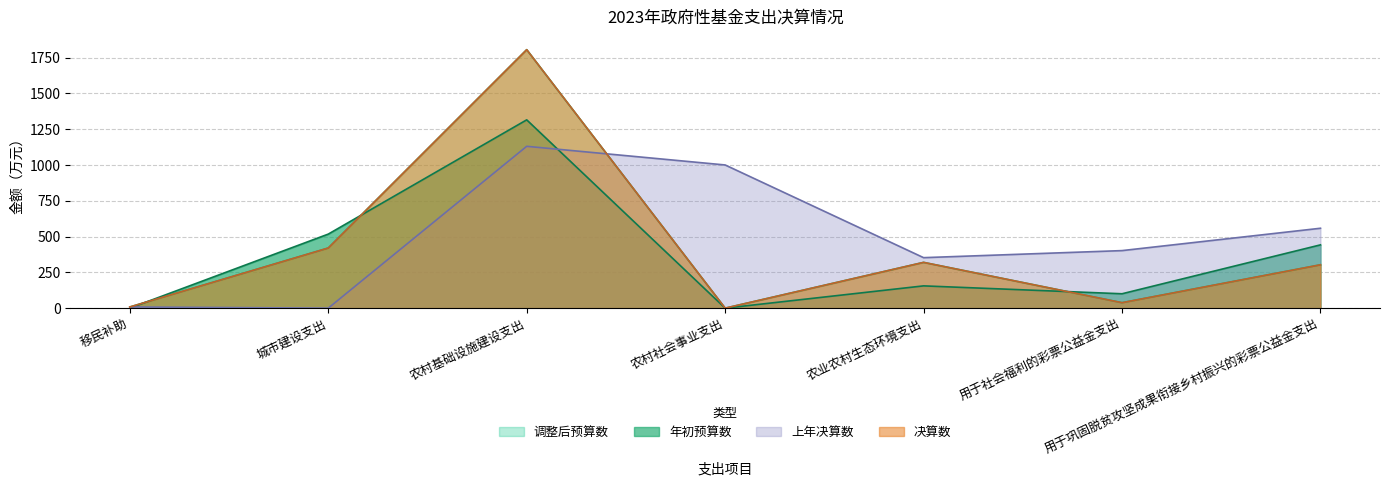

What is the value of the 决算数 point at the 1st from the left?

8.3